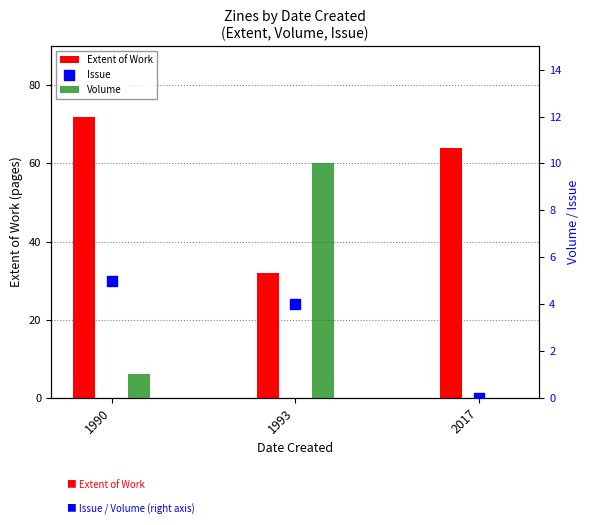

What is the change in value from 1993 to 2017?

-4